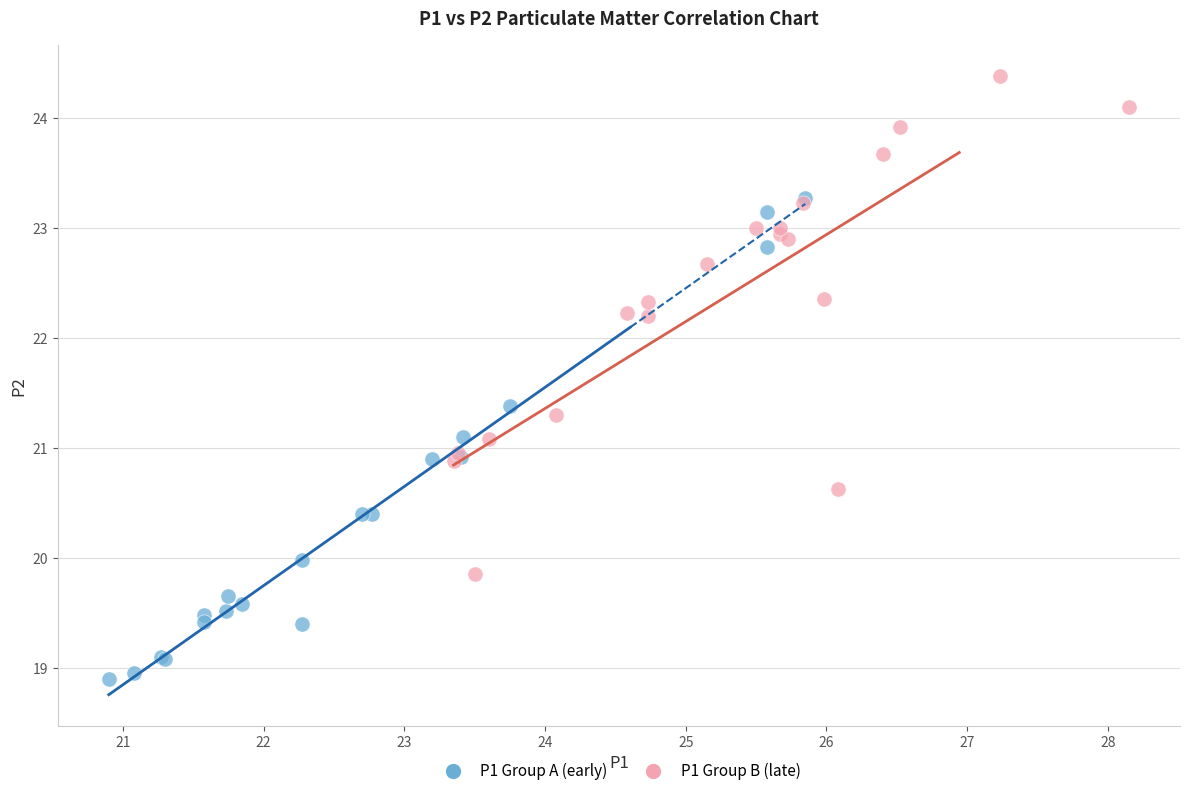

What are all the series names shown in the legend?

P1 Group A (early), P1 Group B (late)